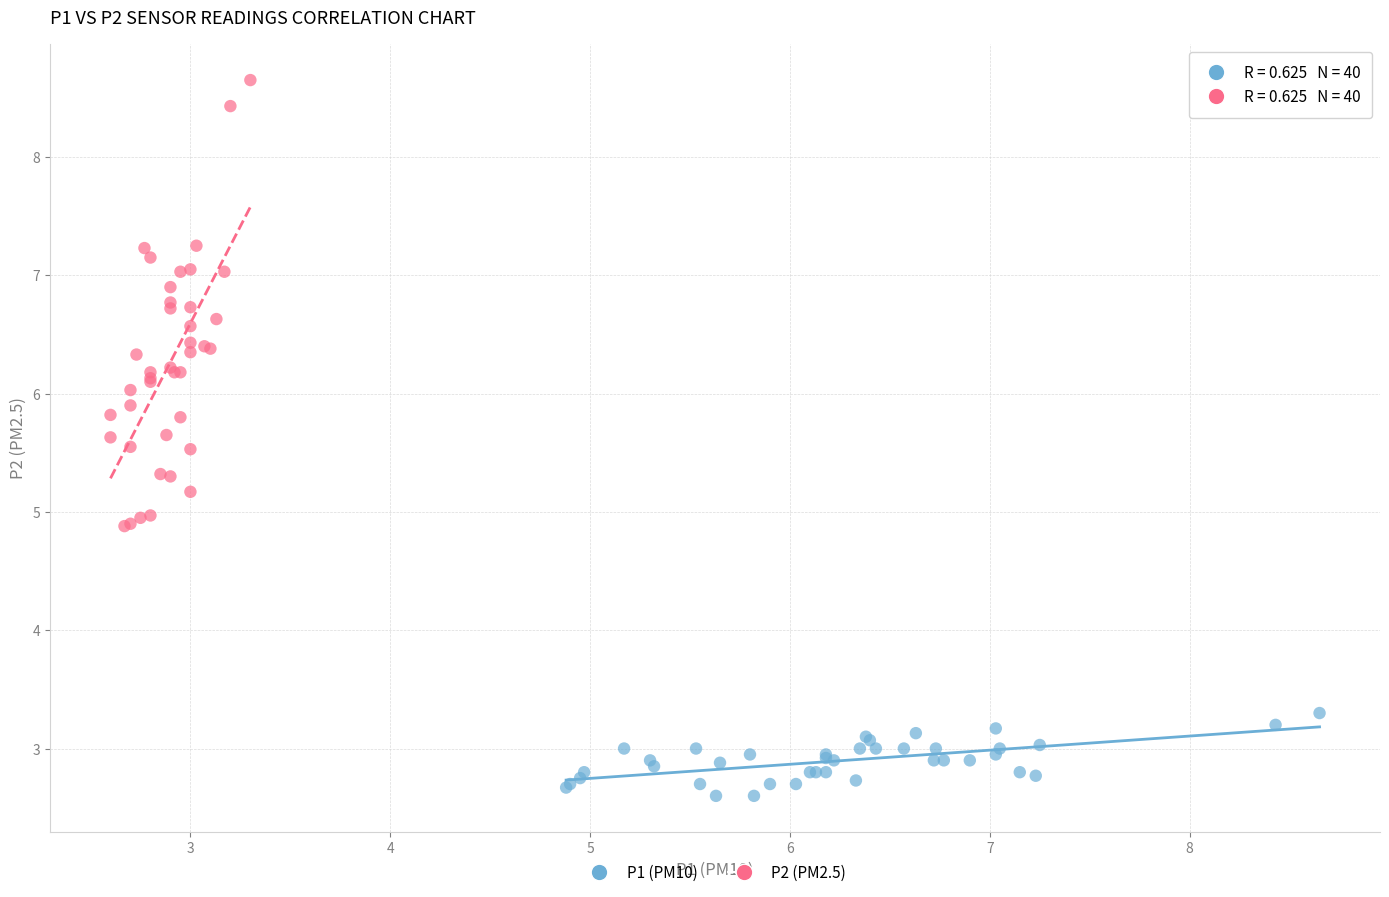

Which series reaches the maximum Y coordinate?

P2 (PM2.5)